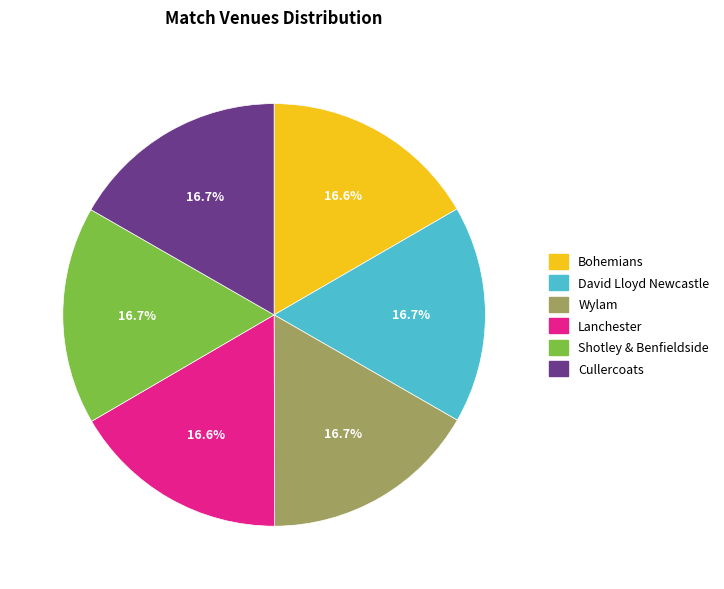

How many slices are in this pie chart?

6